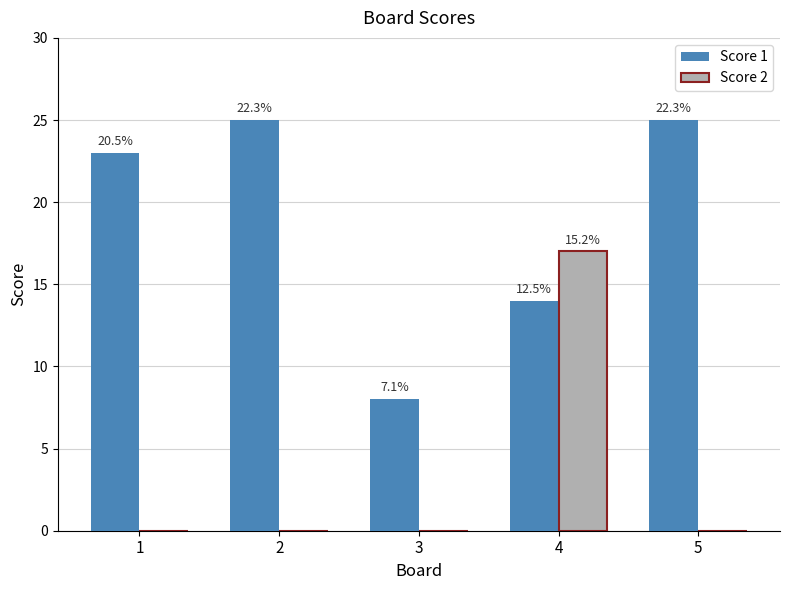

Which has a higher value, 4 or 2?

2